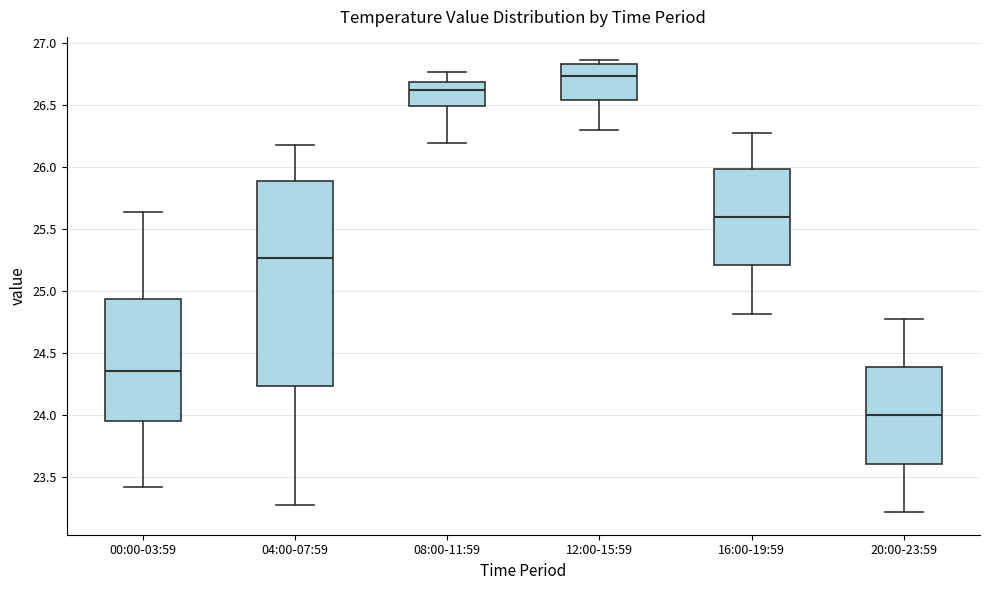

Reading left to right, read every box against the y-axis: the position of its median line, the range the box covers, and the ends of its whiskers. The values are not printed on the chart, so give them approximately, as read against the axis.

00:00-03:59: median 24.35, box 23.95 to 24.95, whiskers 23.40 to 25.65
04:00-07:59: median 25.25, box 24.25 to 25.90, whiskers 23.30 to 26.20
08:00-11:59: median 26.65, box 26.50 to 26.70, whiskers 26.20 to 26.75
12:00-15:59: median 26.75, box 26.55 to 26.85, whiskers 26.30 to 26.85 (just above the box's upper edge)
16:00-19:59: median 25.60, box 25.20 to 26.00, whiskers 24.80 to 26.30
20:00-23:59: median 24.00, box 23.60 to 24.40, whiskers 23.20 to 24.80